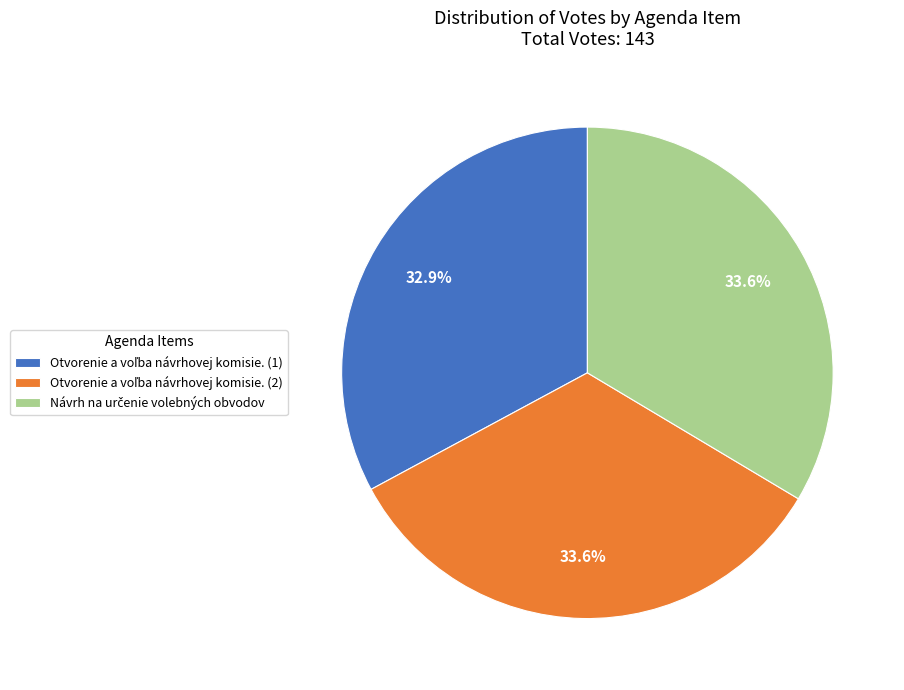

Is there any slice that represents more than half of the pie?

No